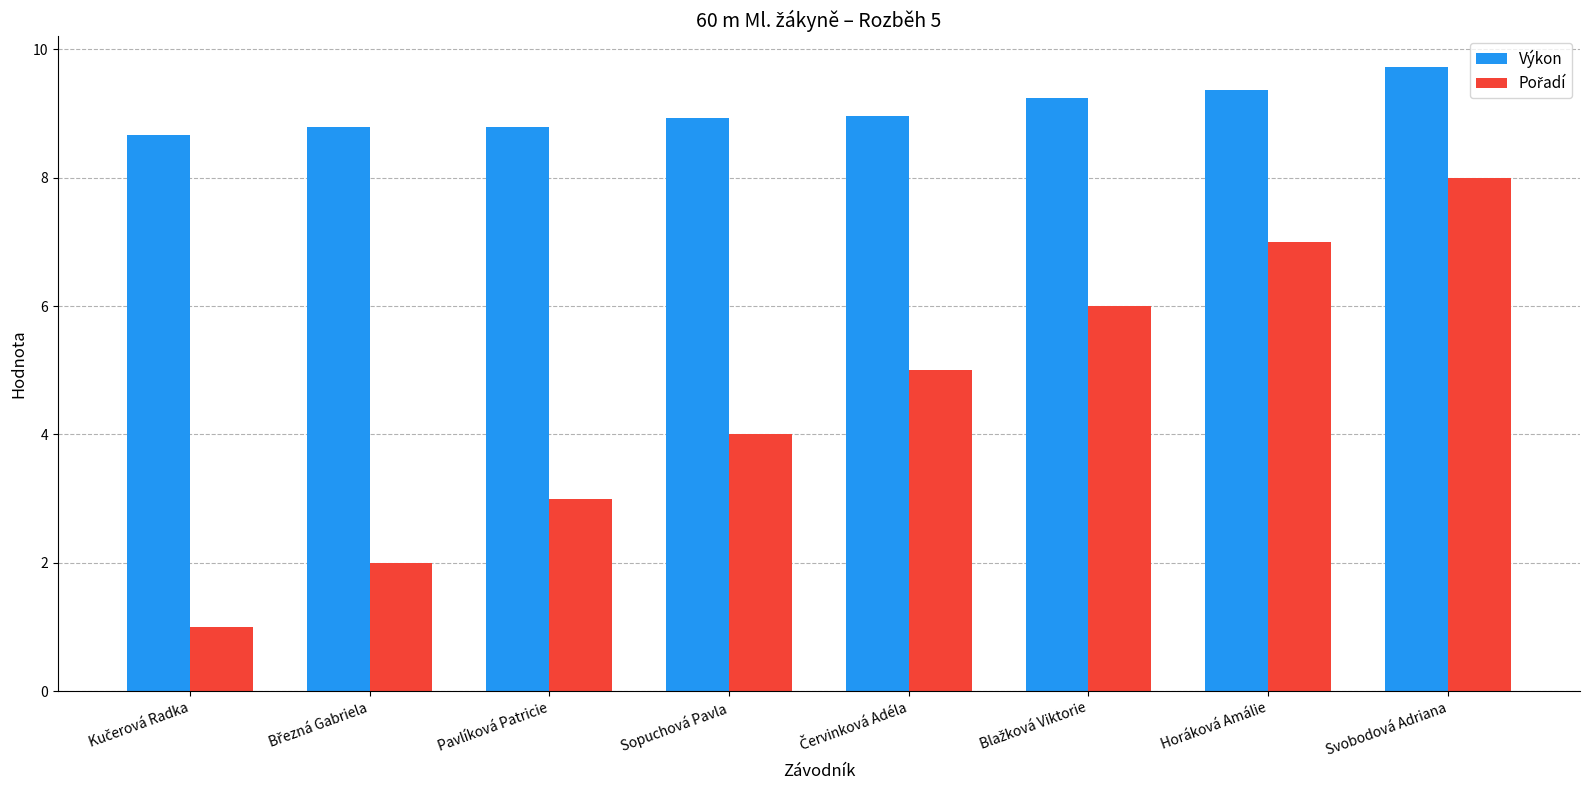

What is the label of the 3rd bar from the left?

Pavlíková Patricie